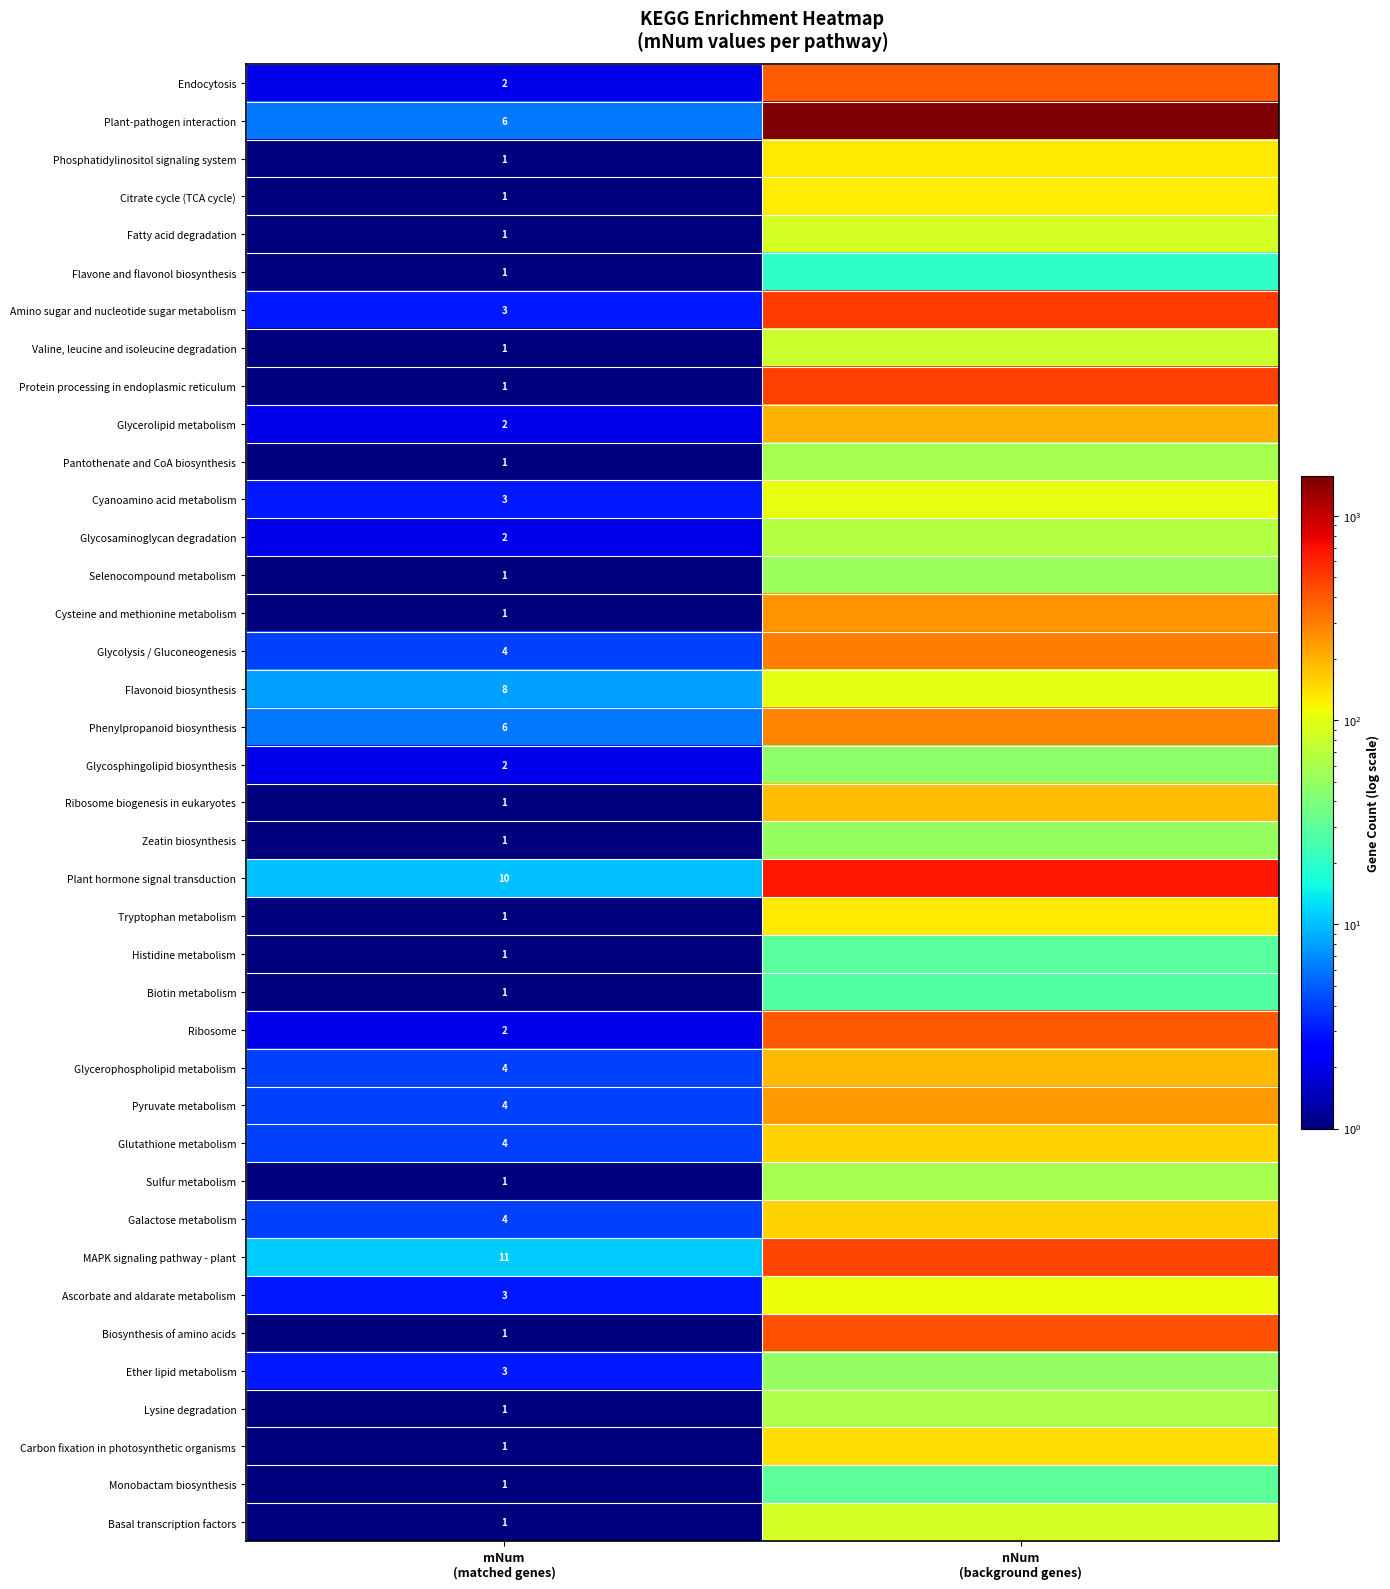

At how many categories does at least one series exceed 446?

1